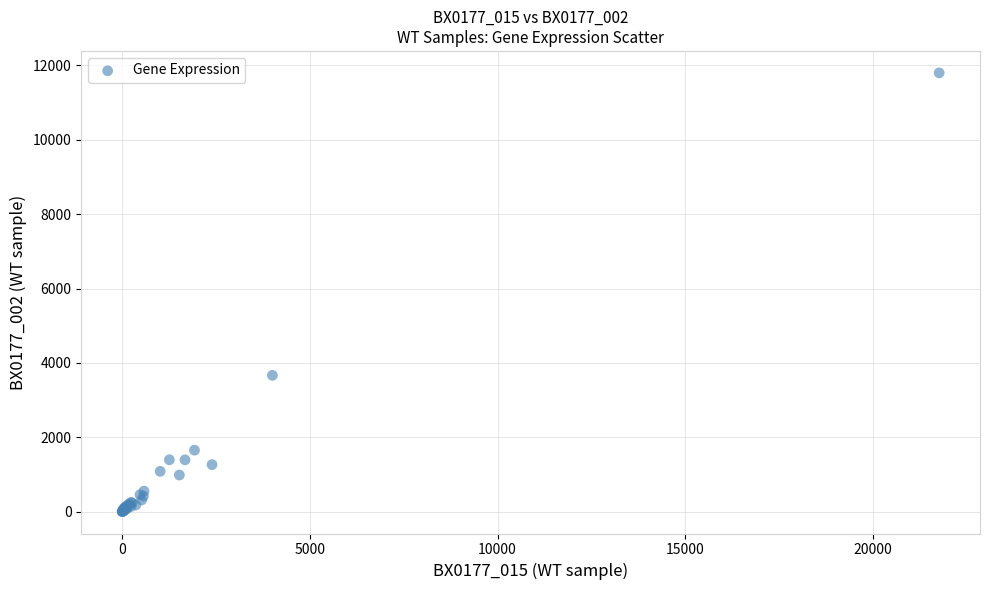

What Y value in the scatter plot is closest to 5902?

3667.8